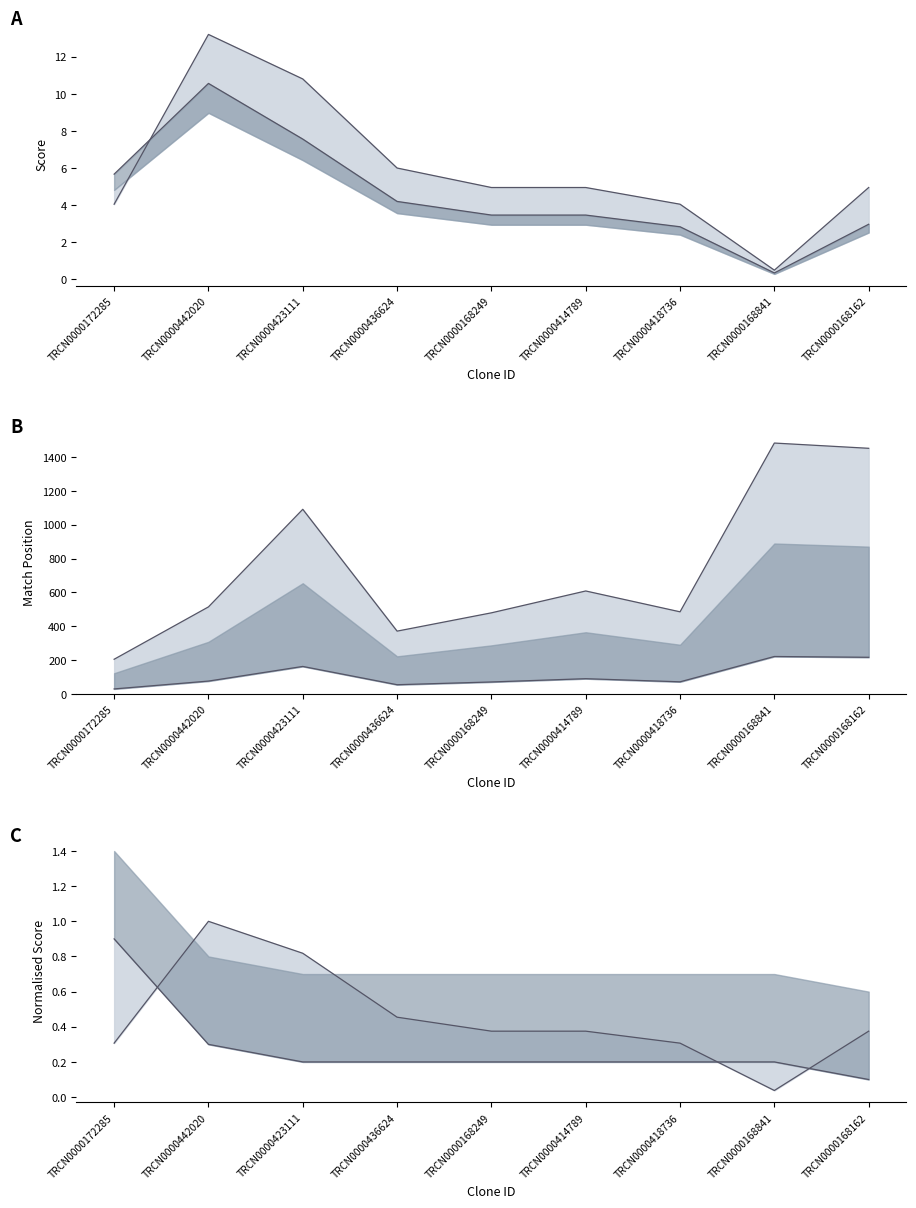

What position from the left is TRCN0000442020?

2